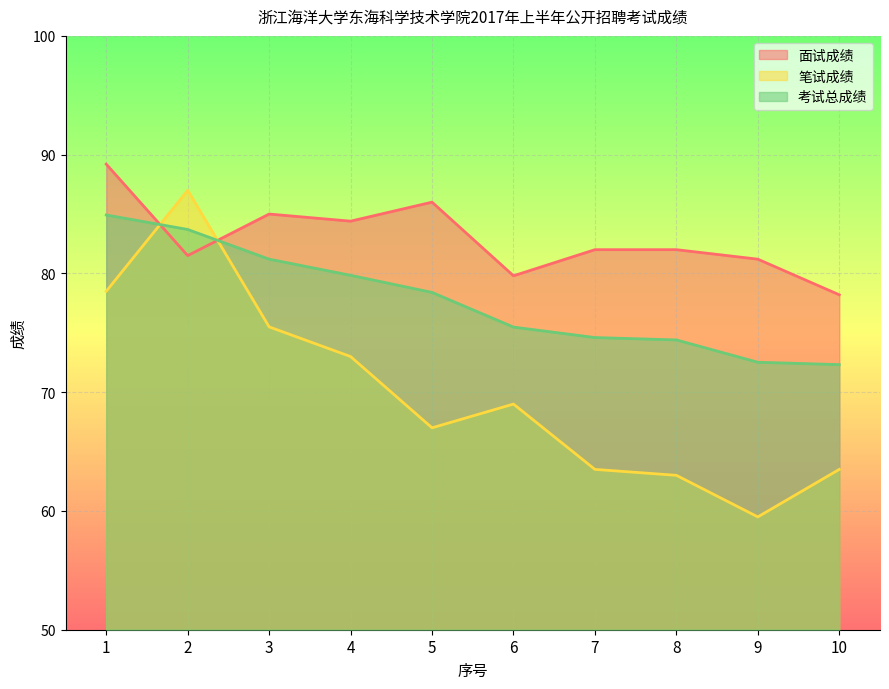

Reading right to left, list all the values displayed in this chart.

面试成绩: 10=78.2	9=81.2	8=82.0	7=82.0	6=79.8	5=86.0	4=84.4	3=85.0	2=81.5	1=89.2
笔试成绩: 10=63.5	9=59.5	8=63.0	7=63.5	6=69.0	5=67.0	4=73.0	3=75.5	2=87.0	1=78.5
考试总成绩: 10=72.3	9=72.5	8=74.4	7=74.6	6=75.5	5=78.4	4=79.8	3=81.2	2=83.7	1=84.9